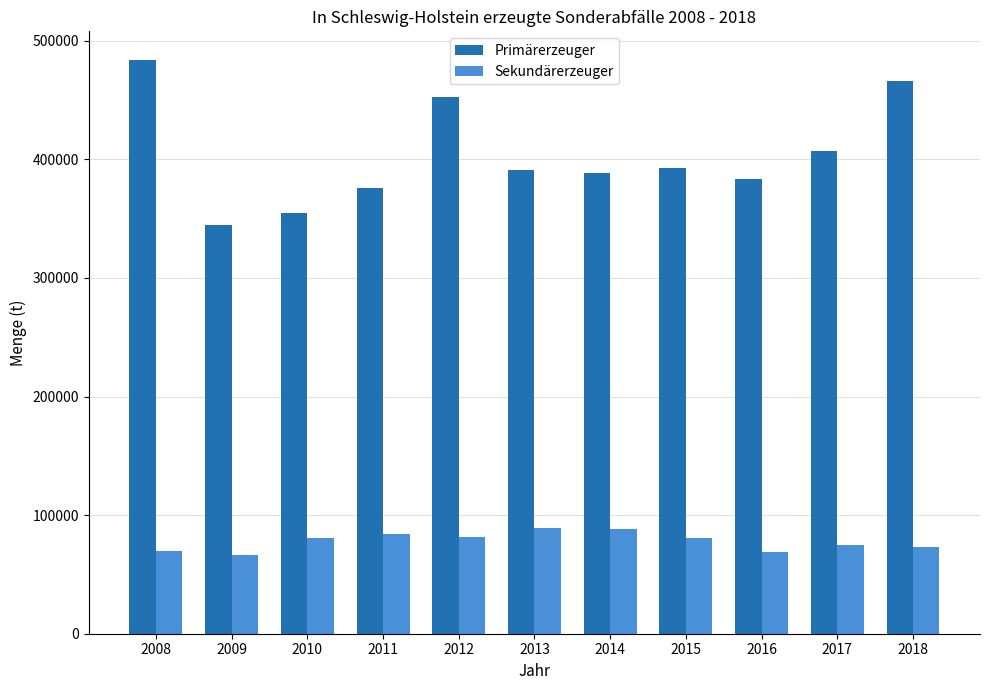

Which series has the largest range (max minus min)?

Primärerzeuger